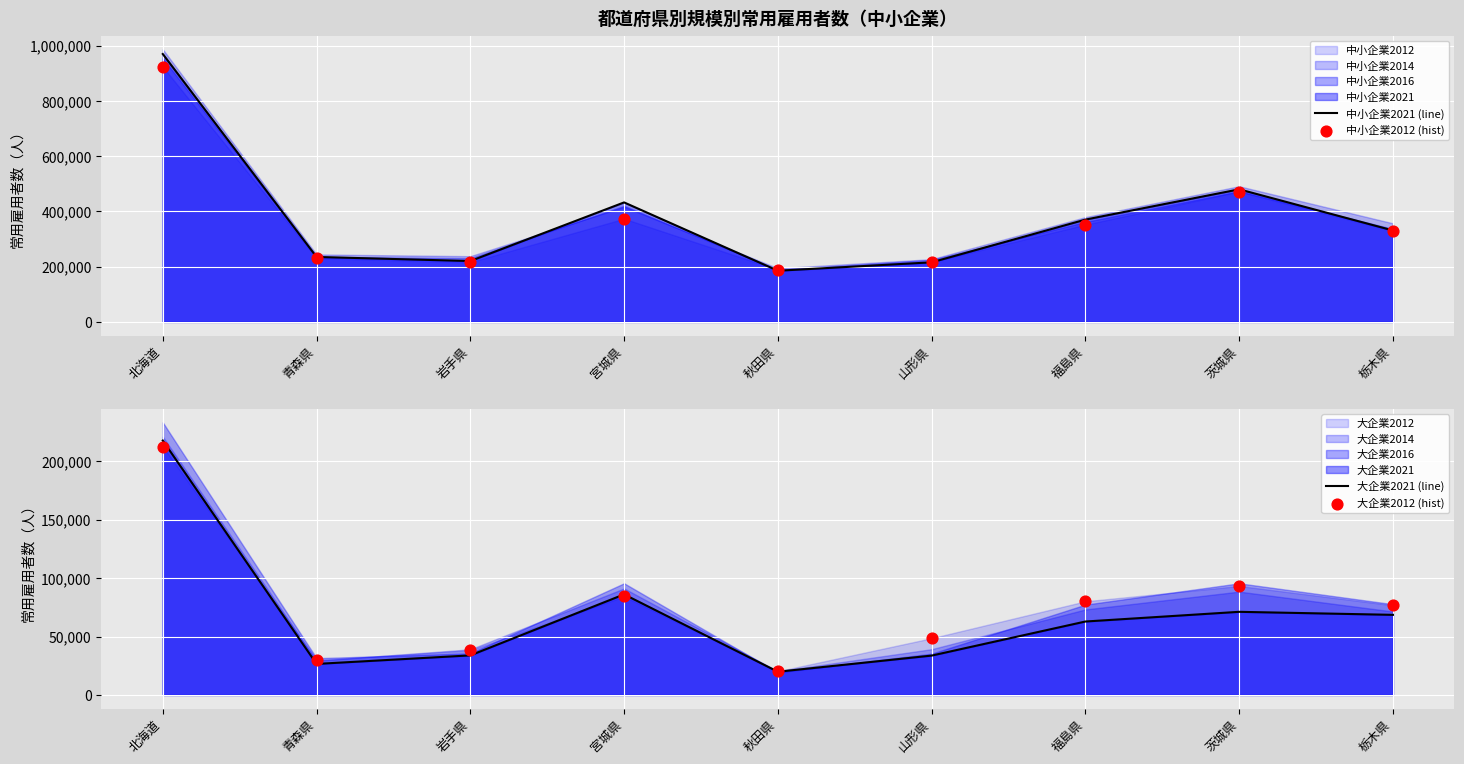

Which series has the largest total across all categories?

中小企業2021 (line)